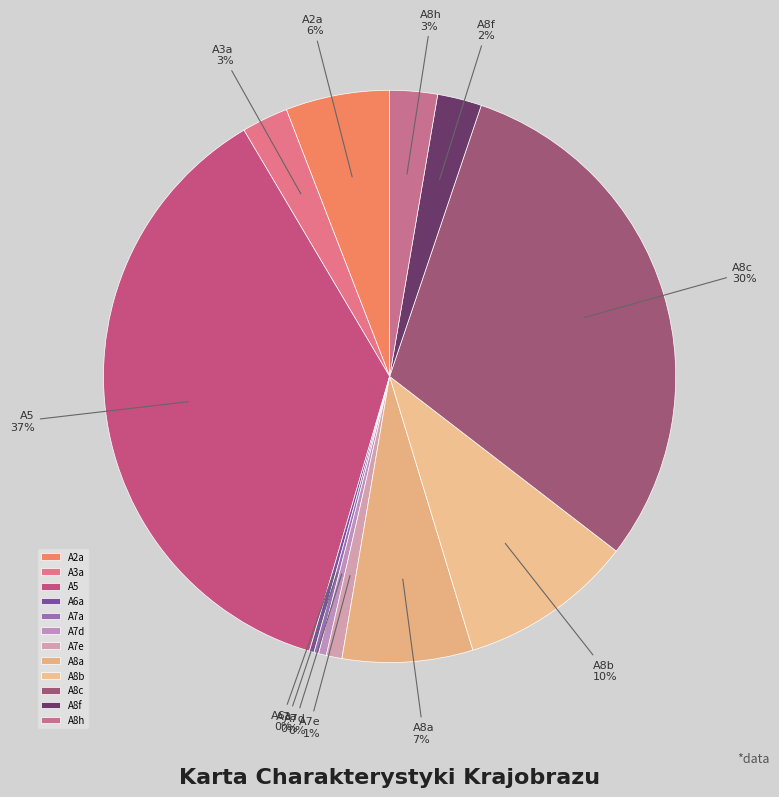

Between A5 and A2a, which is larger?

A5